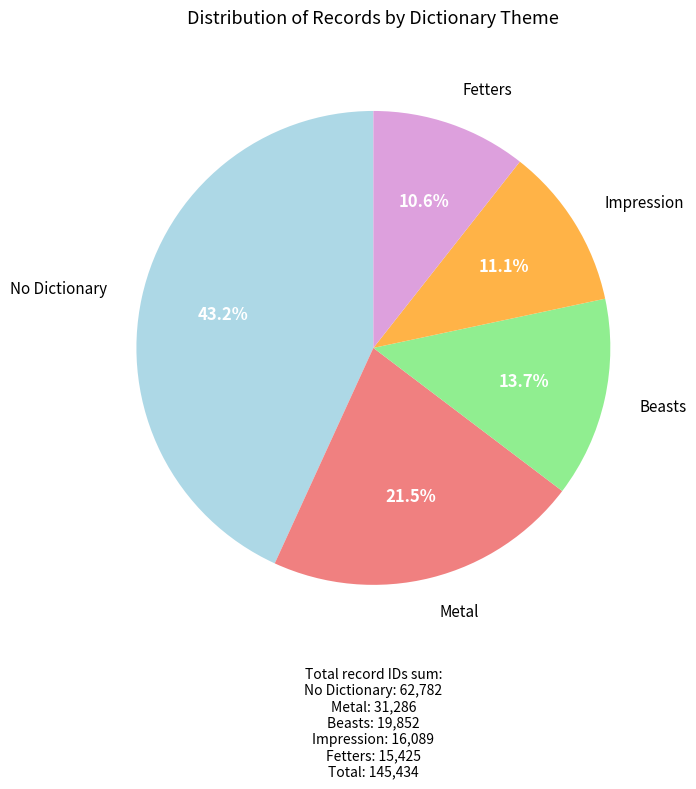

Is there a majority slice in this chart?

No